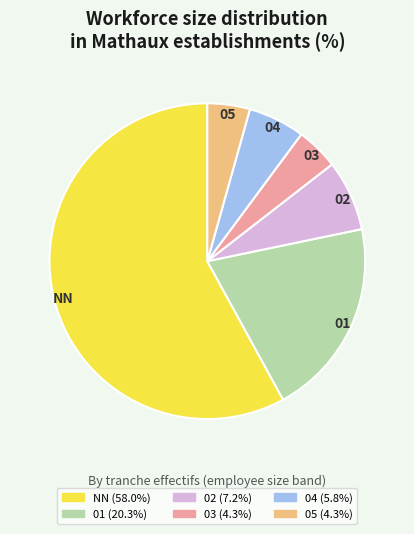

Do NN and 02 together represent more than half of the pie?

Yes